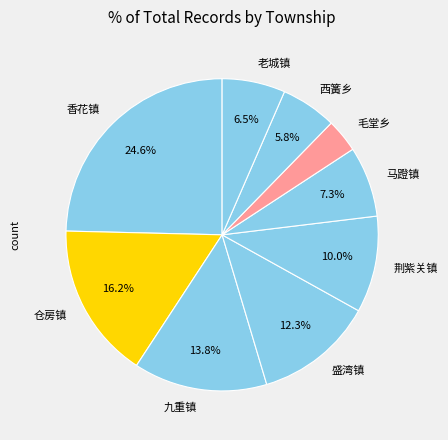

Rank the categories by value from highest to lowest.

香花镇, 仓房镇, 九重镇, 盛湾镇, 荆紫关镇, 马蹬镇, 老城镇, 西簧乡, 毛堂乡